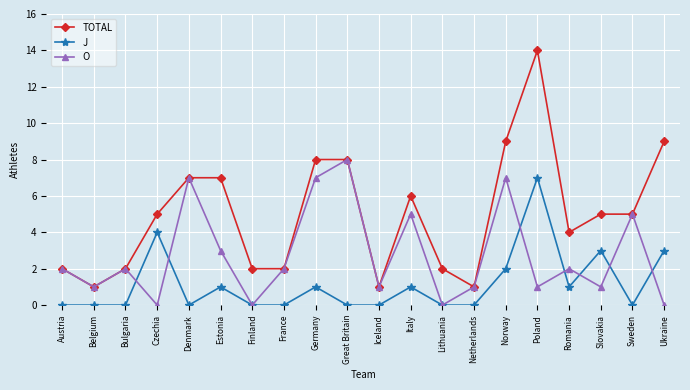

Reading left to right, list all the values displayed in this chart.

TOTAL: 2	1	2	5	7	7	2	2	8	8	1	6	2	1	9	14	4	5	5	9
J: 0	0	0	4	0	1	0	0	1	0	0	1	0	0	2	7	1	3	0	3
O: 2	1	2	0	7	3	0	2	7	8	1	5	0	1	7	1	2	1	5	0